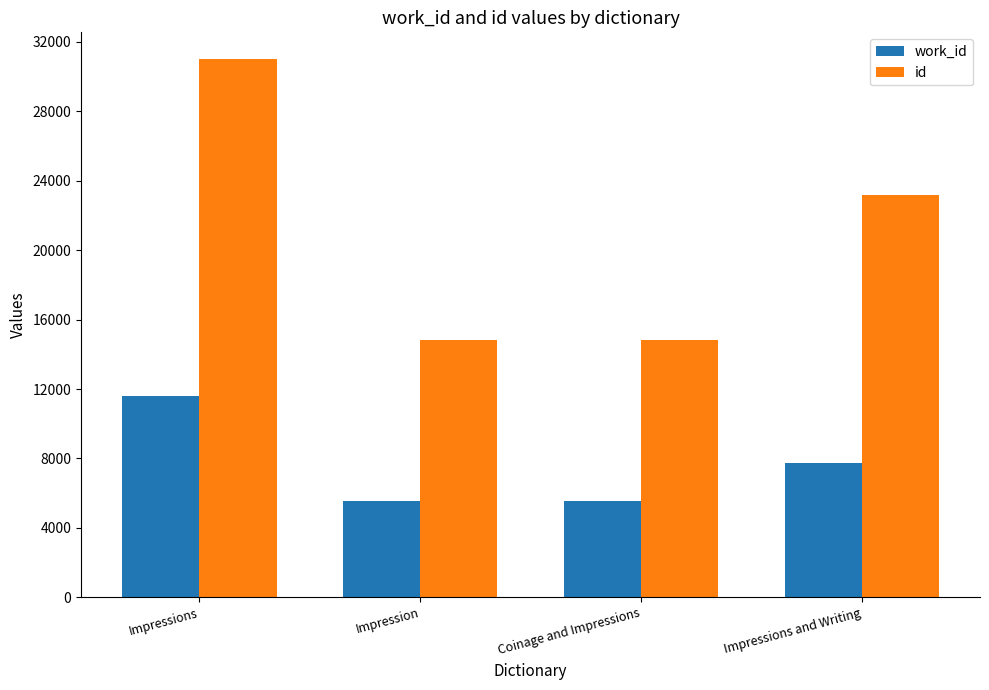

How many distinct data groups are displayed?

2